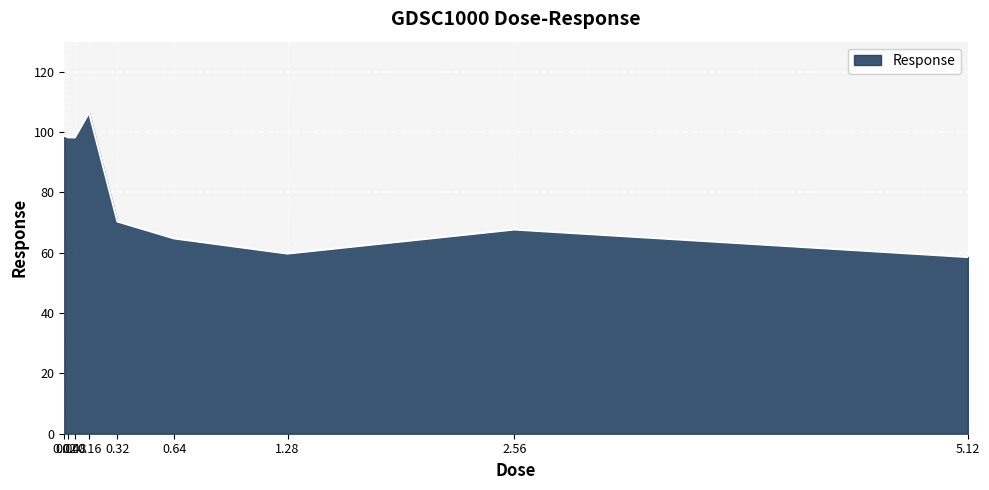

What is the smallest value displayed?

58.6